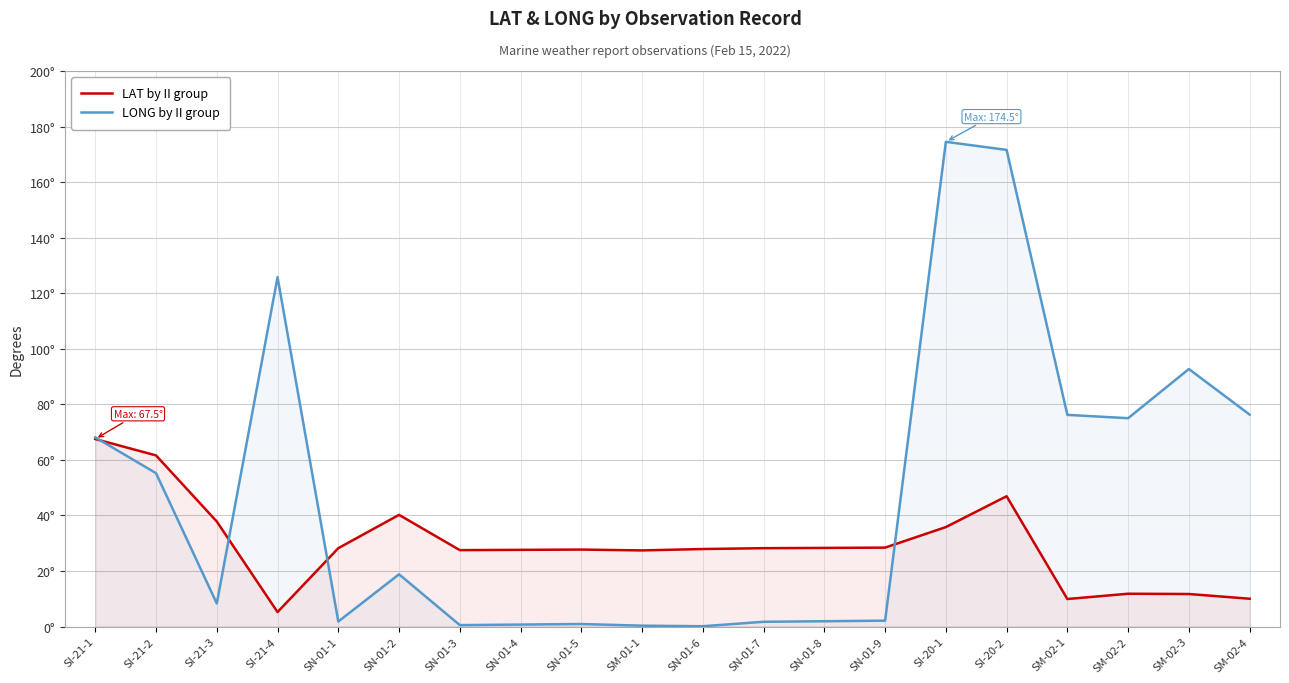

Is the value of LAT by II group at SM-02-3 greater than the value of LONG by II group at SN-01-4?

Yes